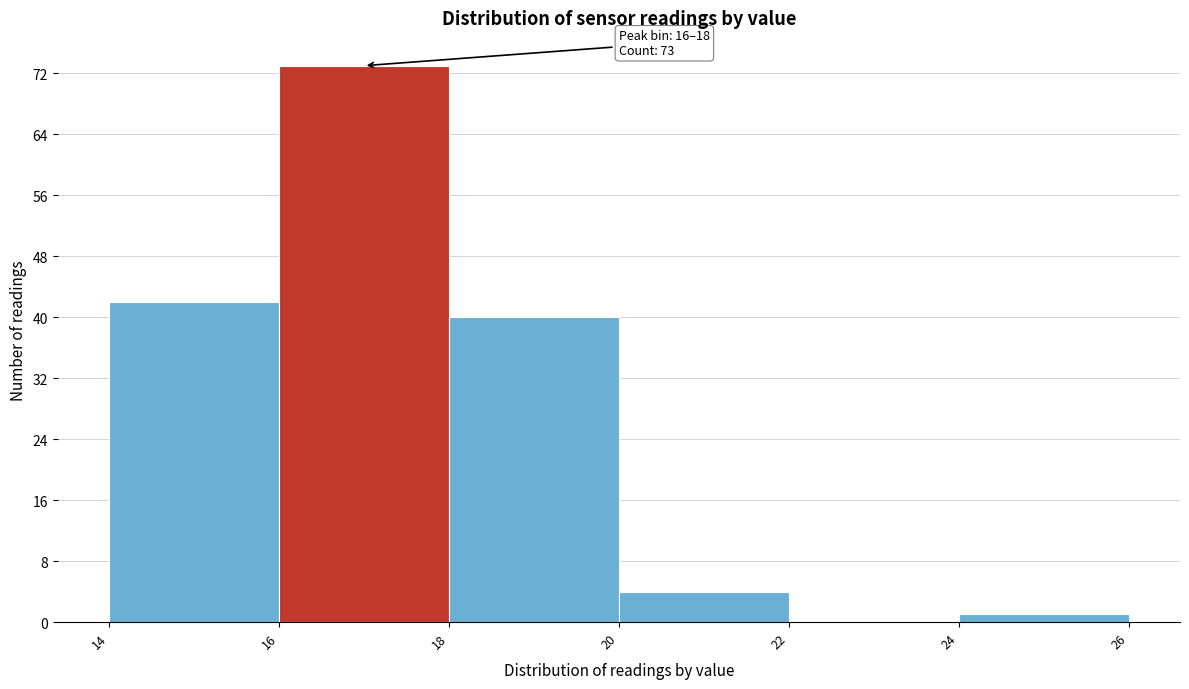

Over which range of the x-axis is the bar tallest?

16 to 18